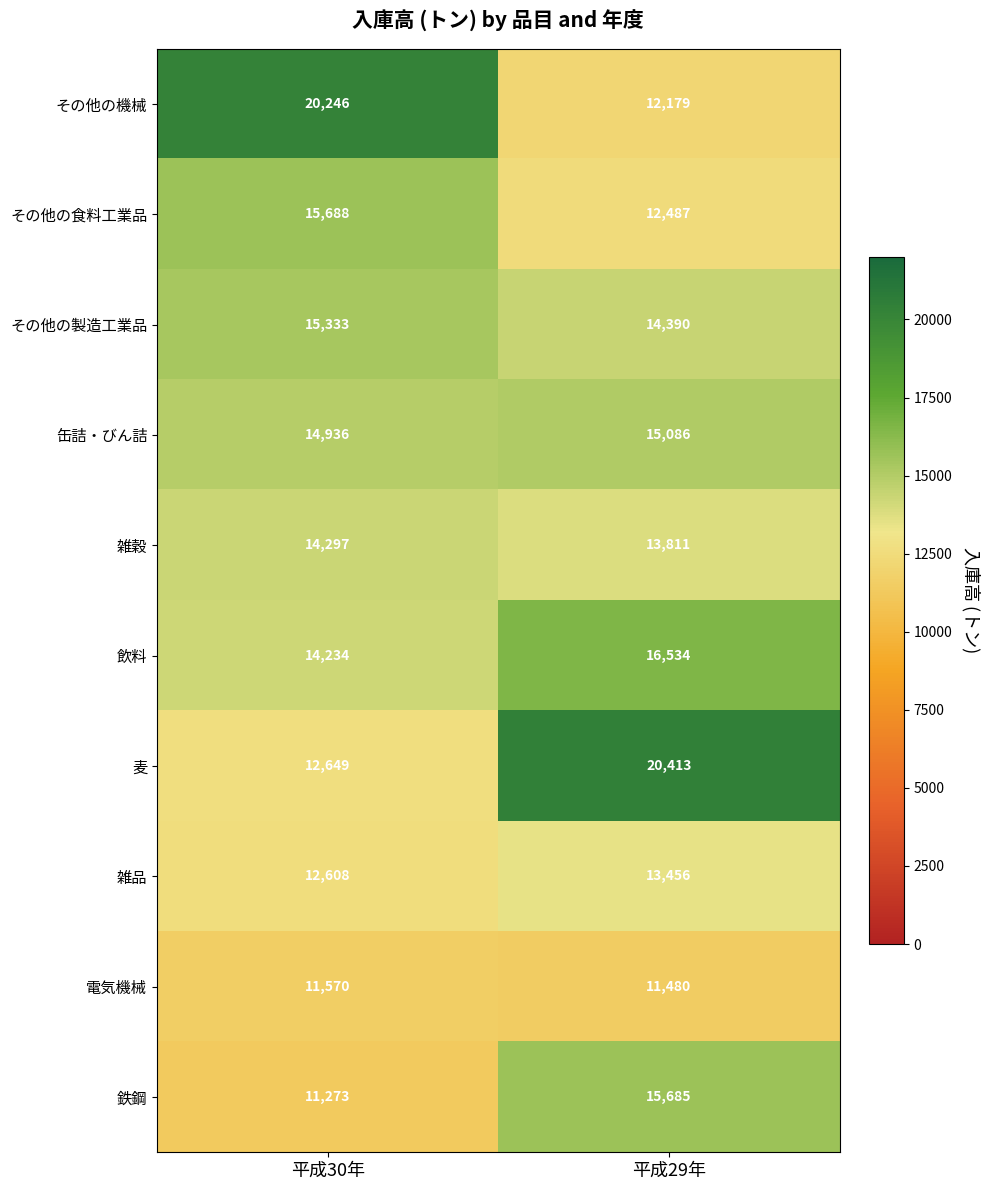

At which label is その他の機械 closest to 16212?

平成29年